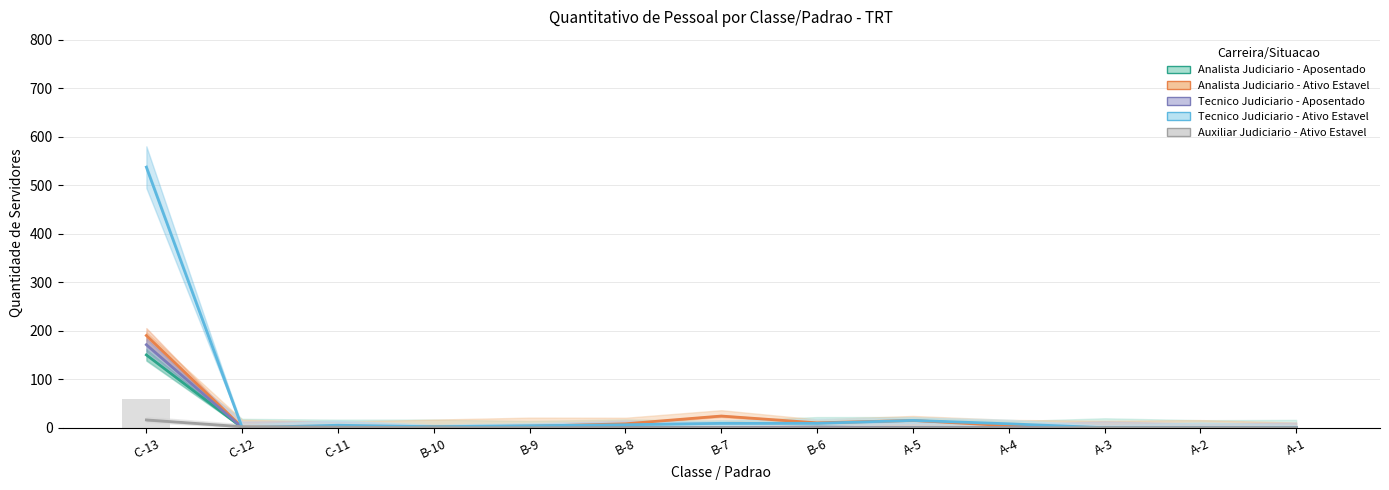

The value of Analista Judiciario - Ativo Estavel at A-5 is 5. True or false?

False